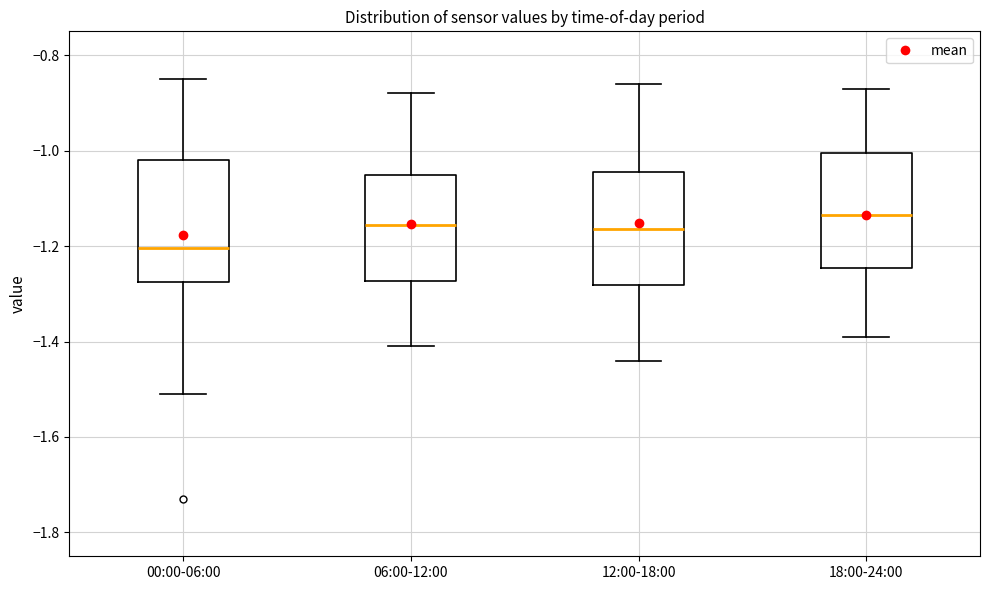

Where does the upper whisker of the box for 18:00-24:00 end on the y-axis? The values are not printed on the chart, so give them approximately, as read against the axis.

-0.86